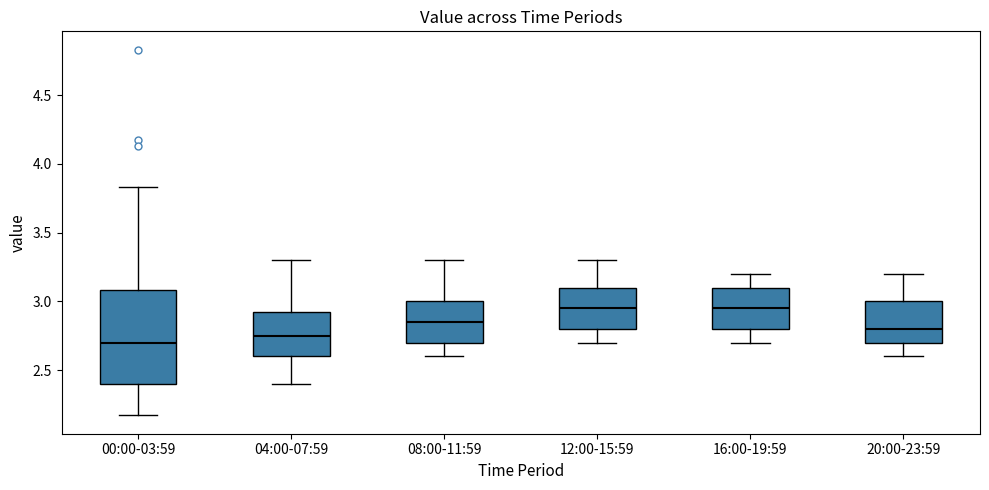

Reading left to right, transcribe this box plot: for each box, give where its median line is, the range the box spans, and where its two whiskers end, as read against the y-axis. The values are not printed on the chart, so give them approximately, as read against the axis.

00:00-03:59: median 2.70, box 2.40 to 3.10, whiskers 2.15 to 3.85
04:00-07:59: median 2.75, box 2.60 to 2.95, whiskers 2.40 to 3.30
08:00-11:59: median 2.85, box 2.70 to 3.00, whiskers 2.60 to 3.30
12:00-15:59: median 2.95, box 2.80 to 3.10, whiskers 2.70 to 3.30
16:00-19:59: median 2.95, box 2.80 to 3.10, whiskers 2.70 to 3.20
20:00-23:59: median 2.80, box 2.70 to 3.00, whiskers 2.60 to 3.20